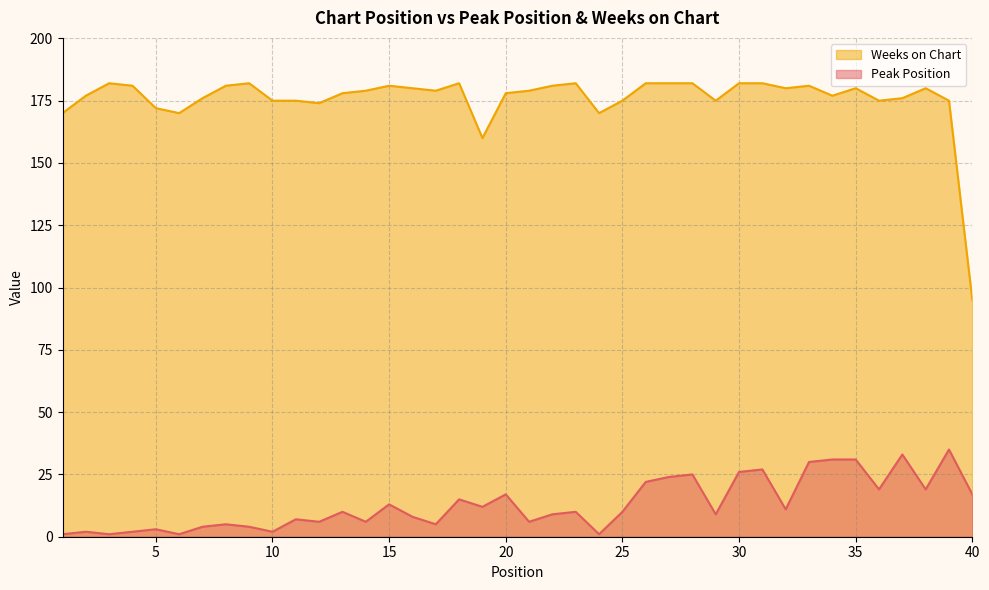

At 13, list the series in order from largest to smallest.

Weeks on Chart, Peak Position